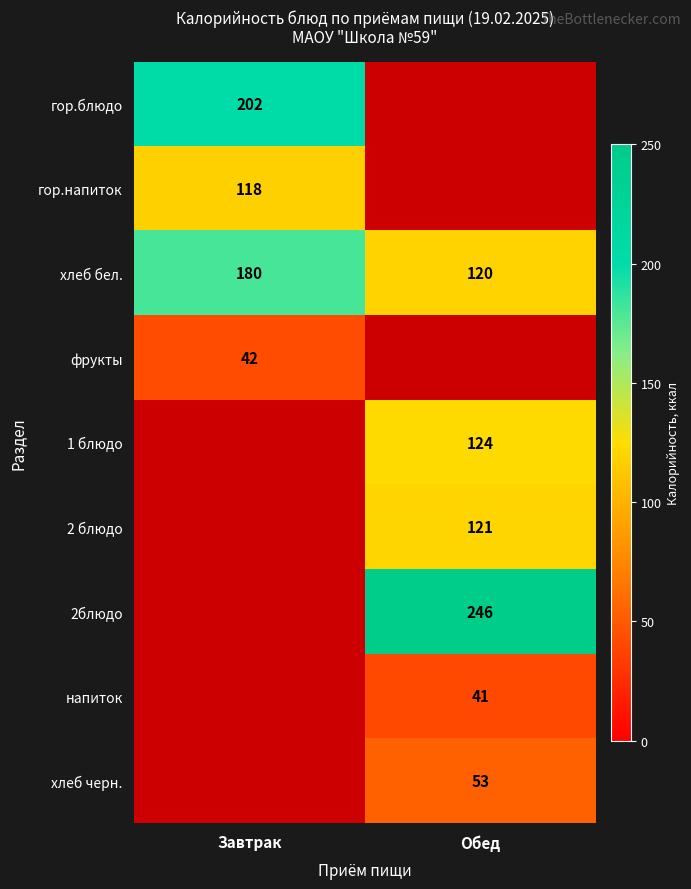

At how many categories does at least one series exceed 157?

2